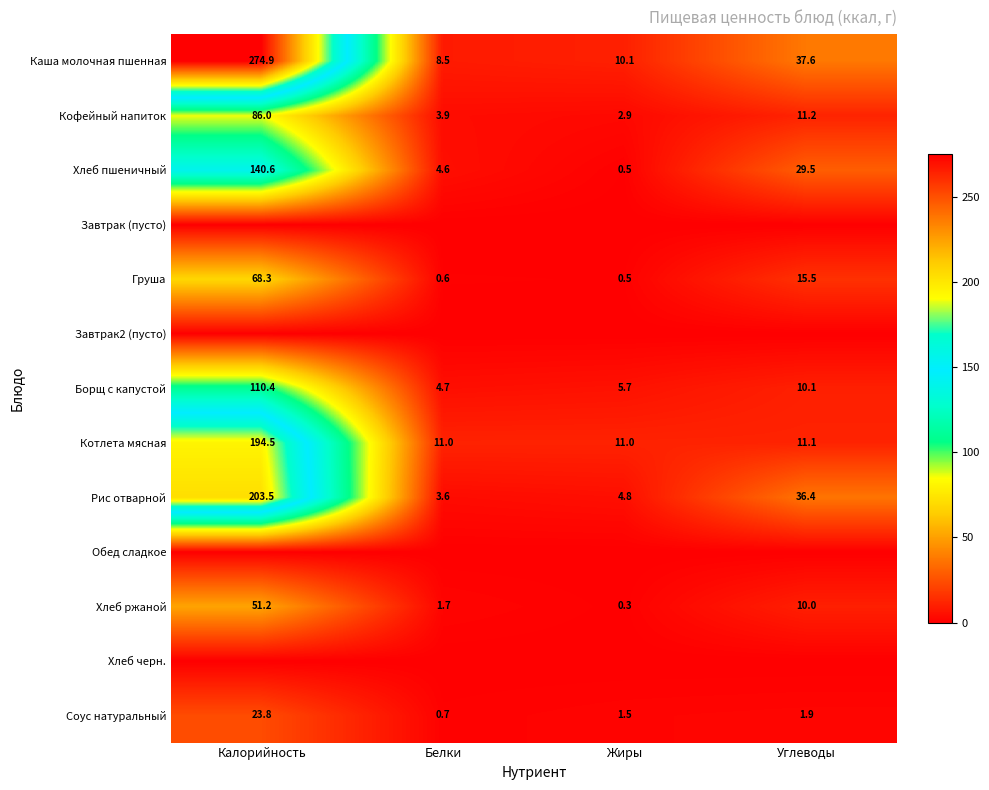

How many categories are shown in the chart?

4